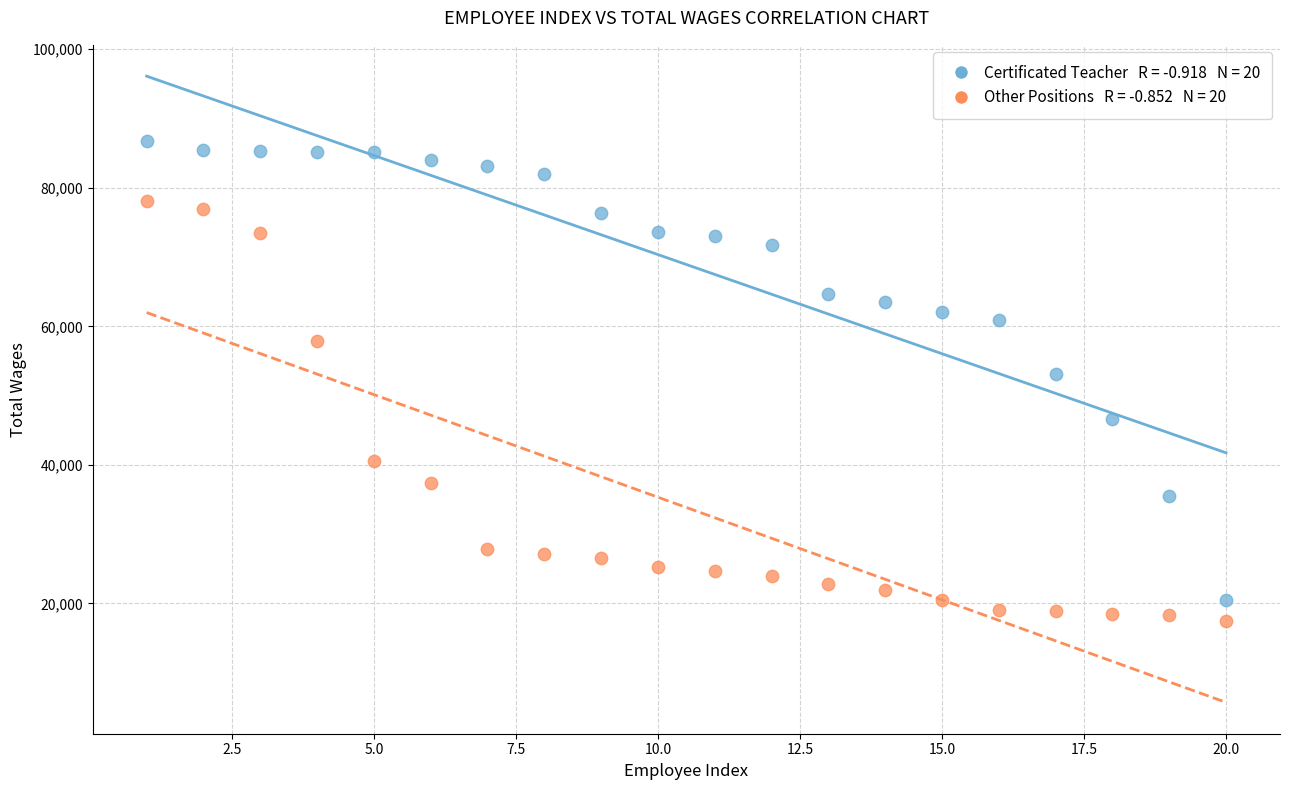

Across all data points, what is the range of Y values (max minus min)?

69264